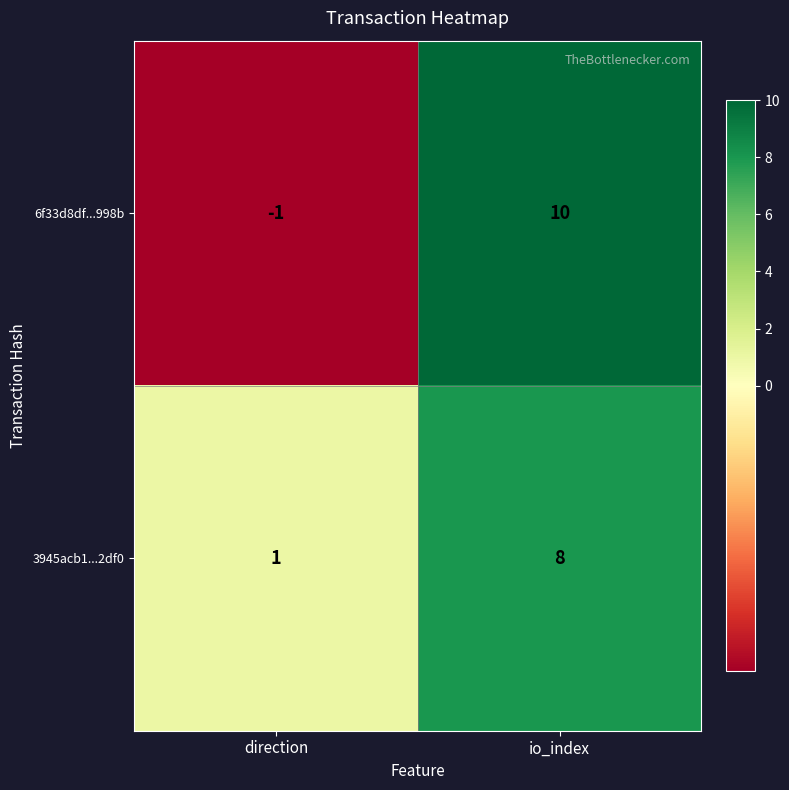

What is the difference between the 6f33d8df...998b values at io_index and direction?

11